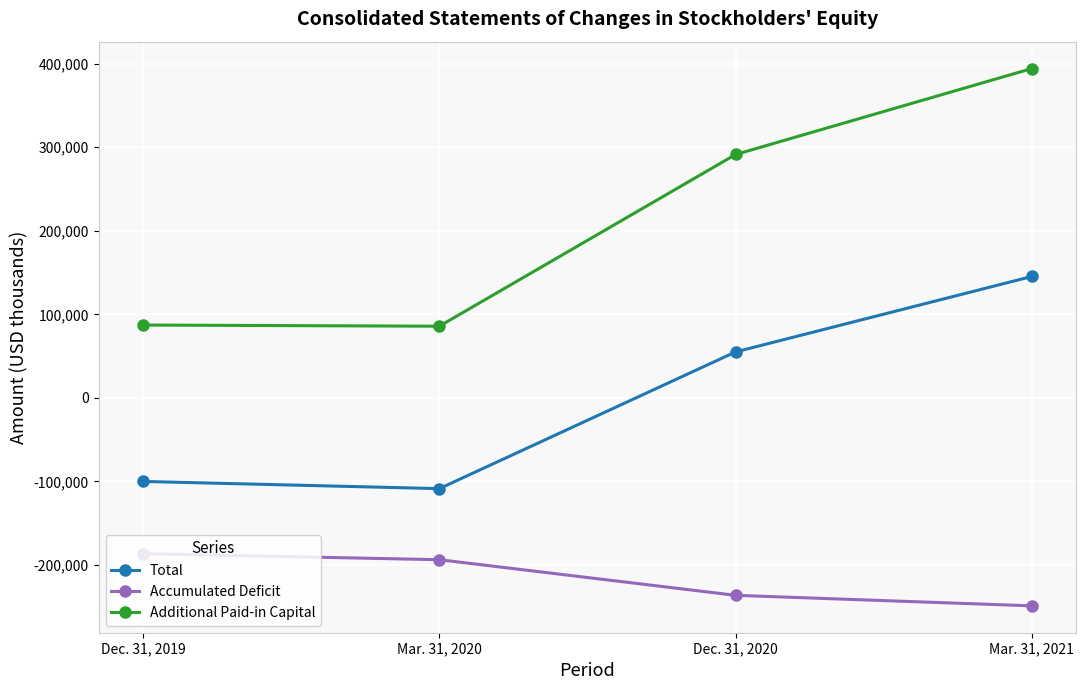

What are all the series names shown in the legend?

Total, Accumulated Deficit, Additional Paid-in Capital